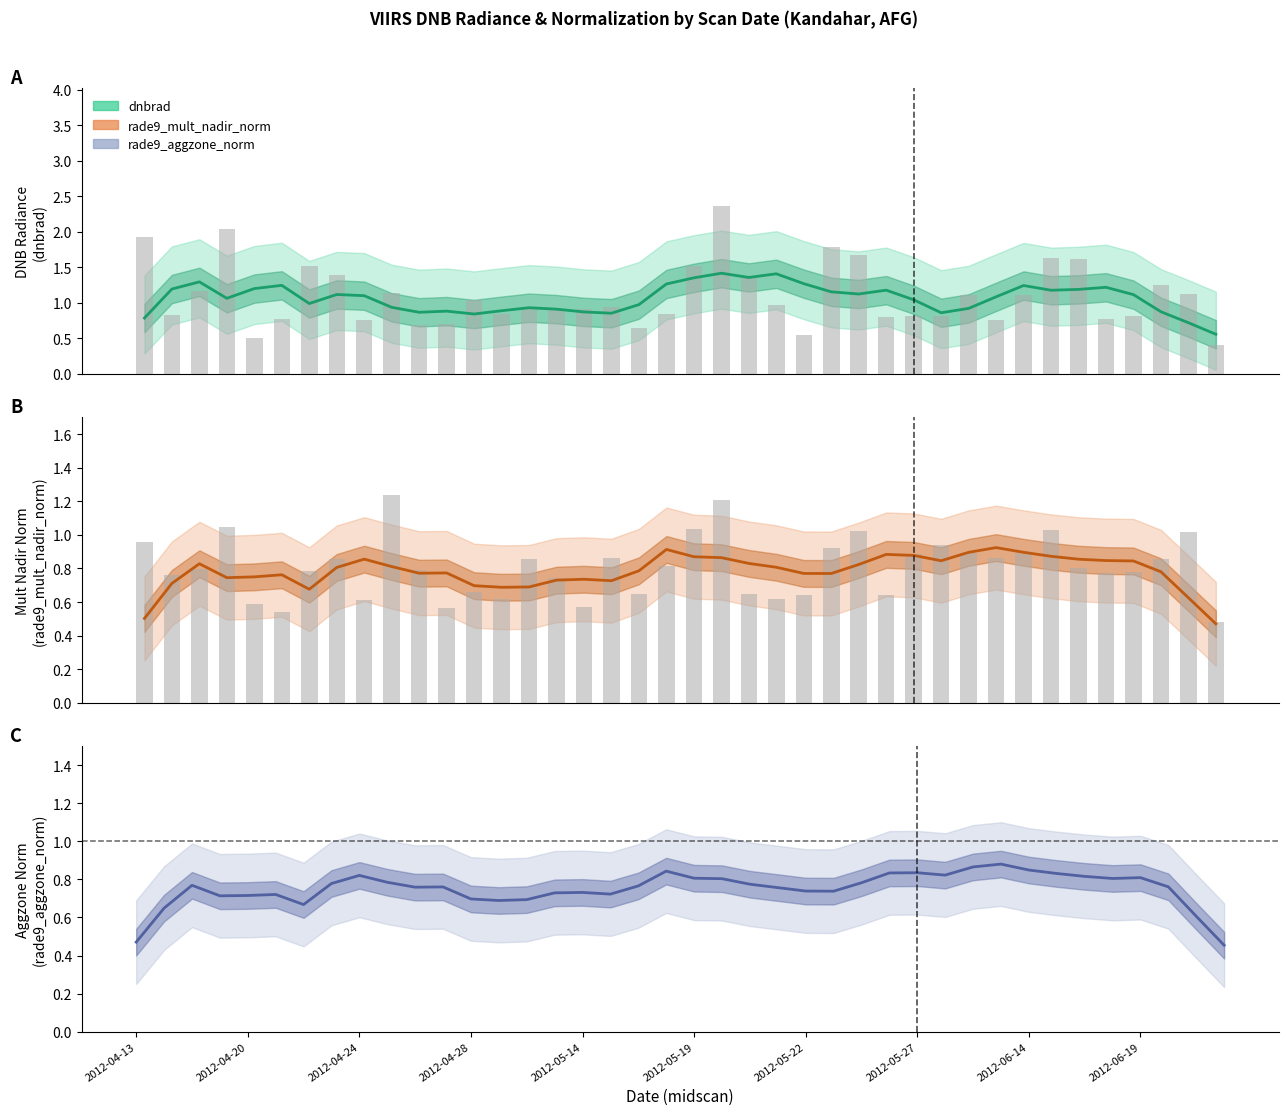

The value of aggz_norm (smooth) at 2012-05-22 is 1.0. True or false?

False